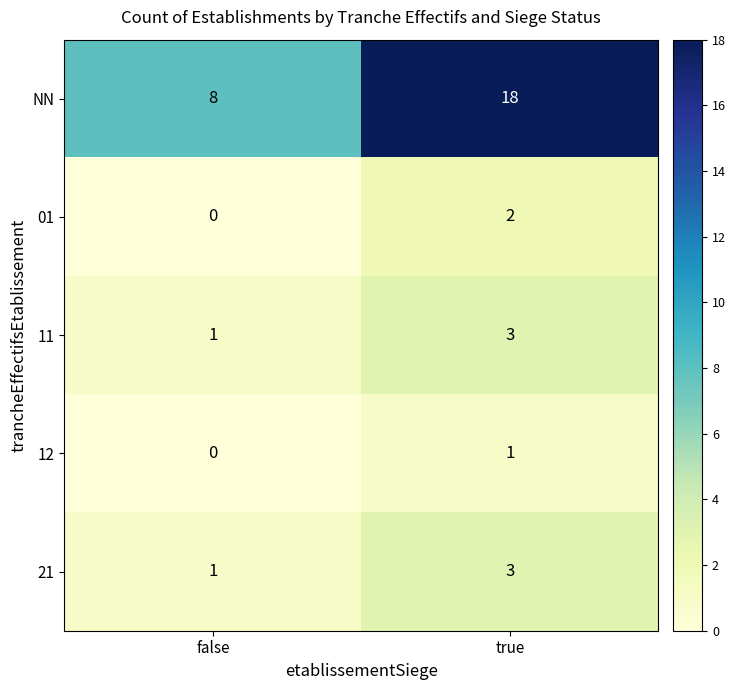

How many categories are shown in the chart?

2